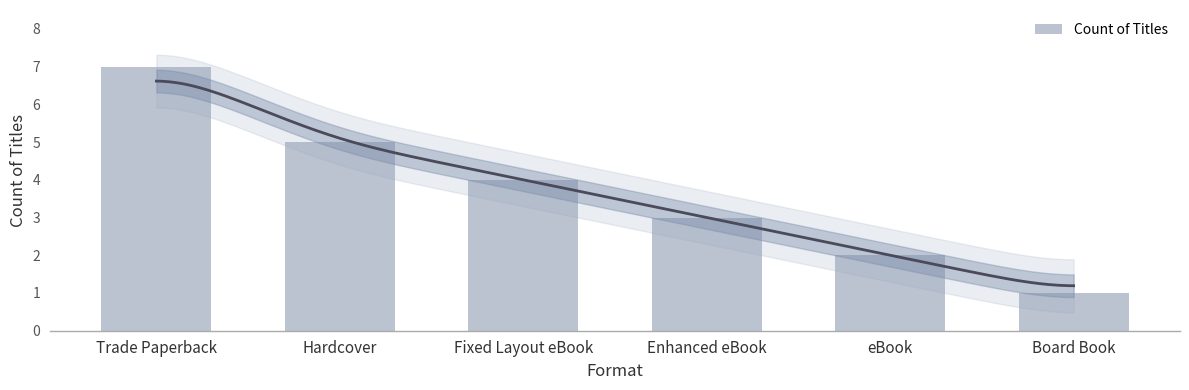

What is the difference between the values at Trade Paperback and eBook?

5